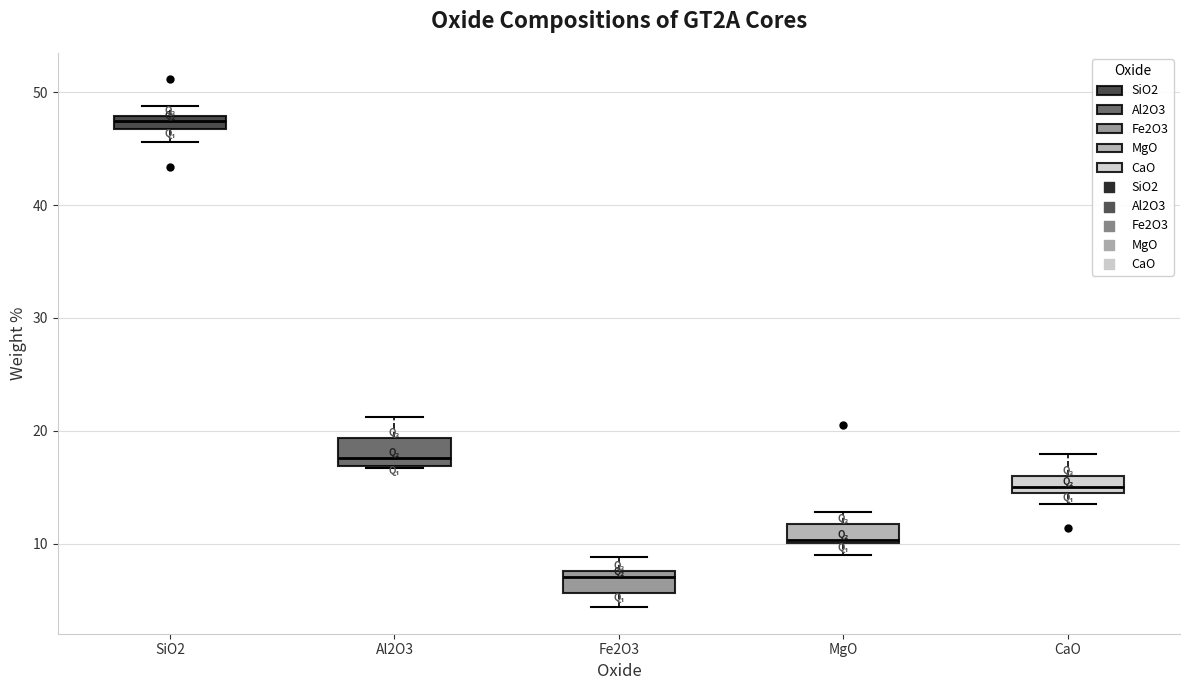

Which box has the lowest median line?

Fe2O3